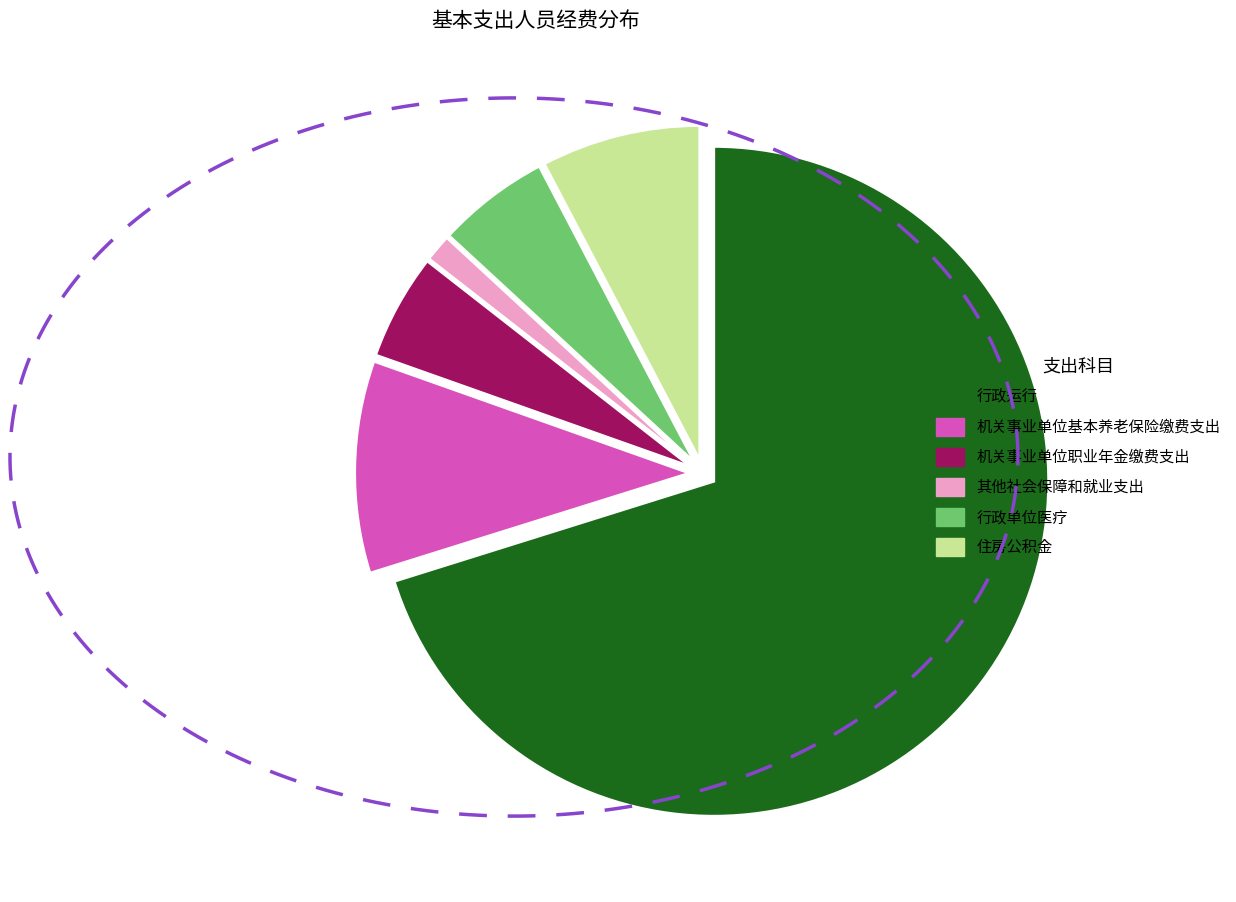

What is the largest slice in the pie chart?

行政运行